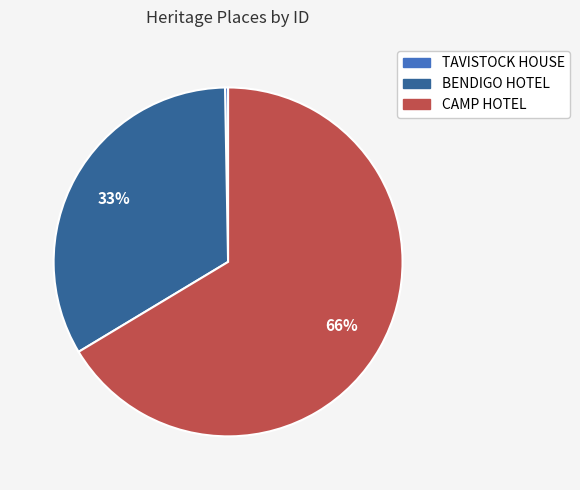

How many segments does this pie chart have?

3